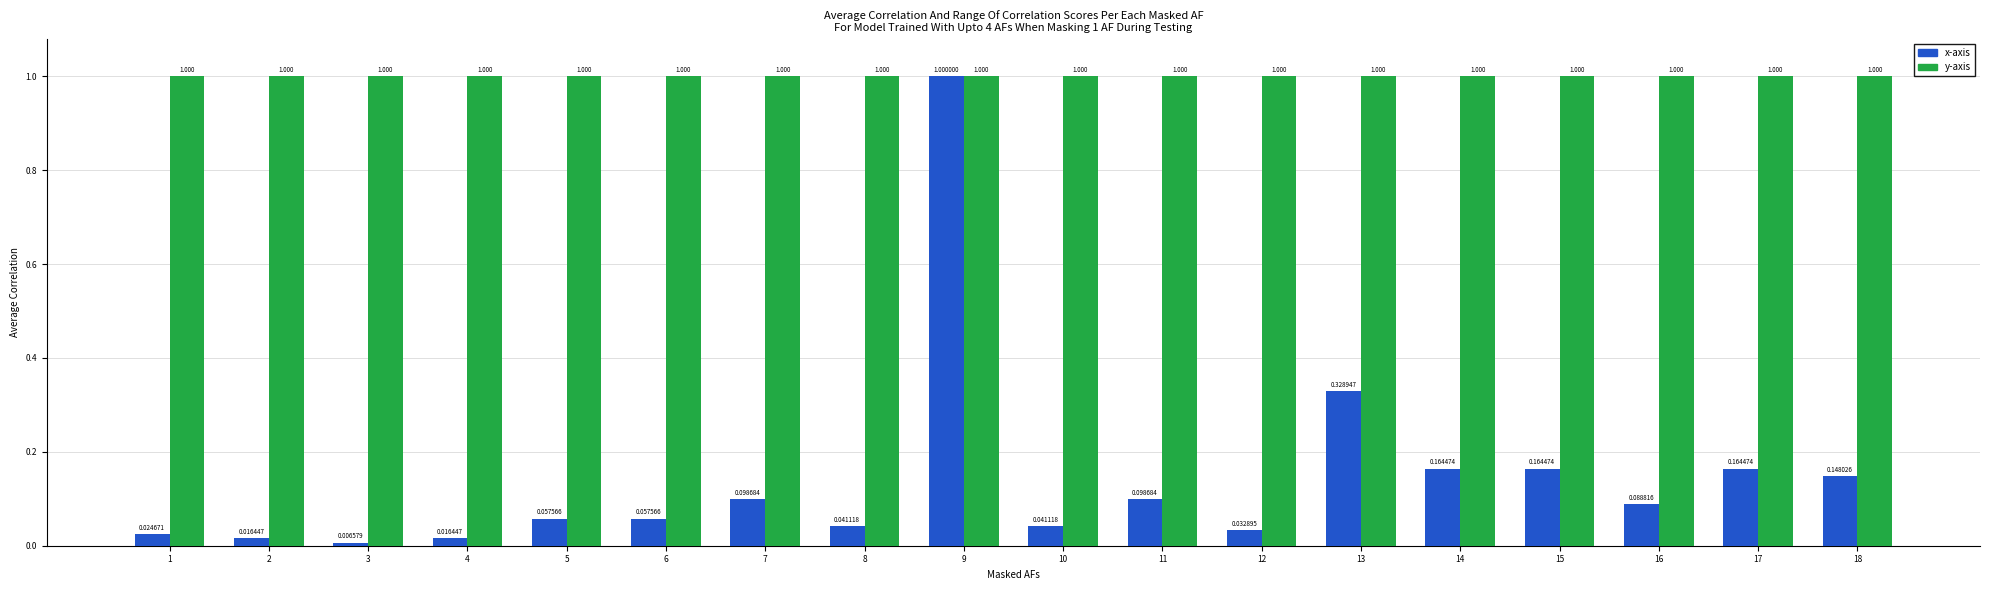

Rank the series at 4 from highest to lowest value.

y-axis, x-axis